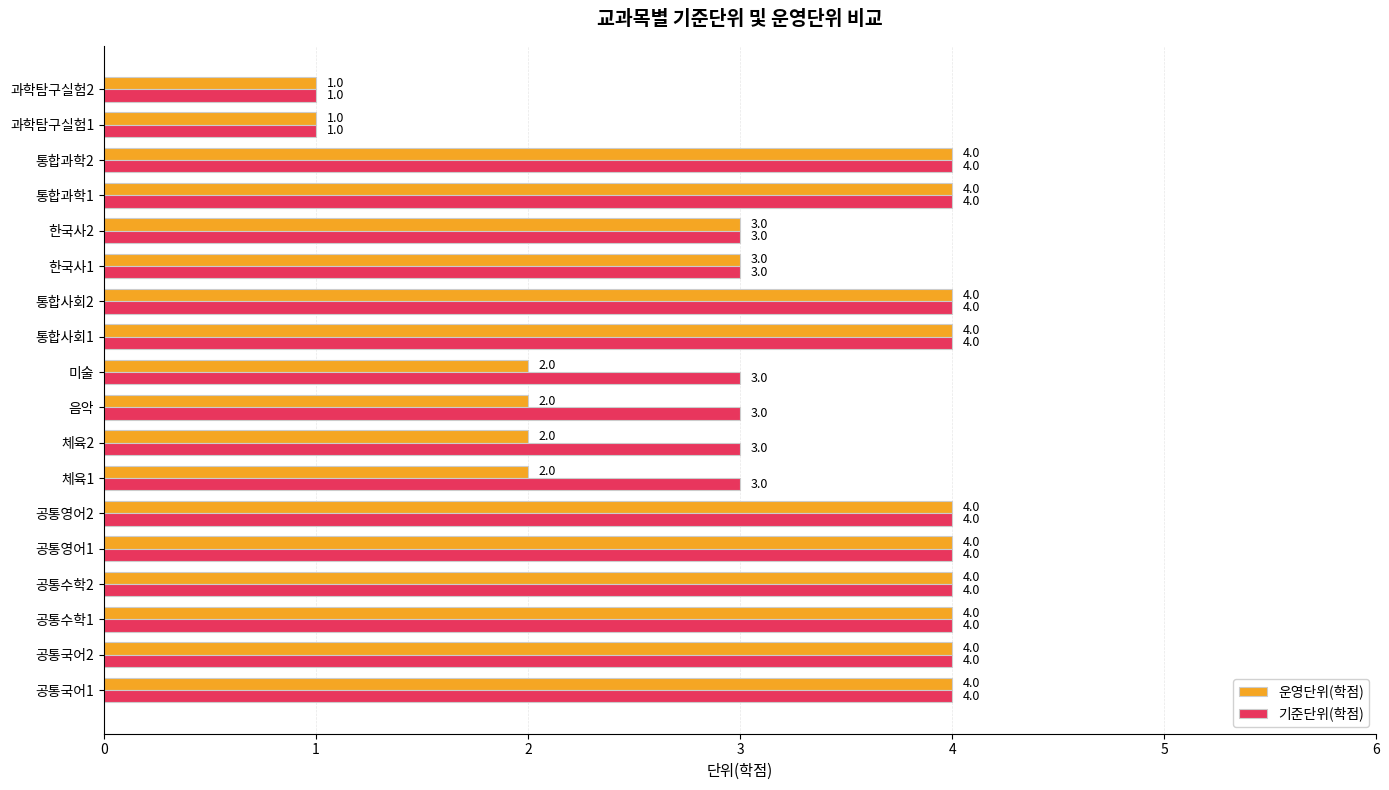

What is the highest value of the 운영단위(학점) series?

4